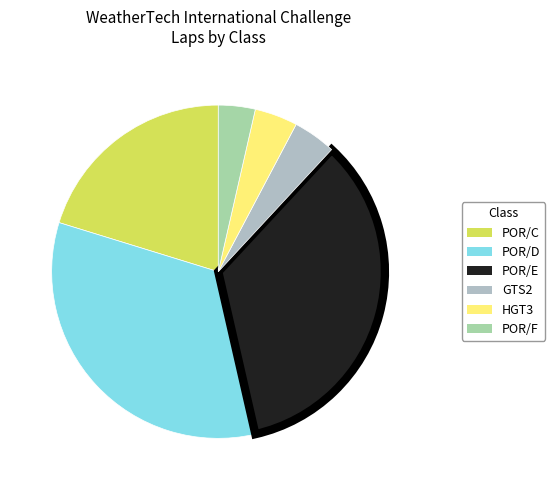

How many slices are in this pie chart?

6